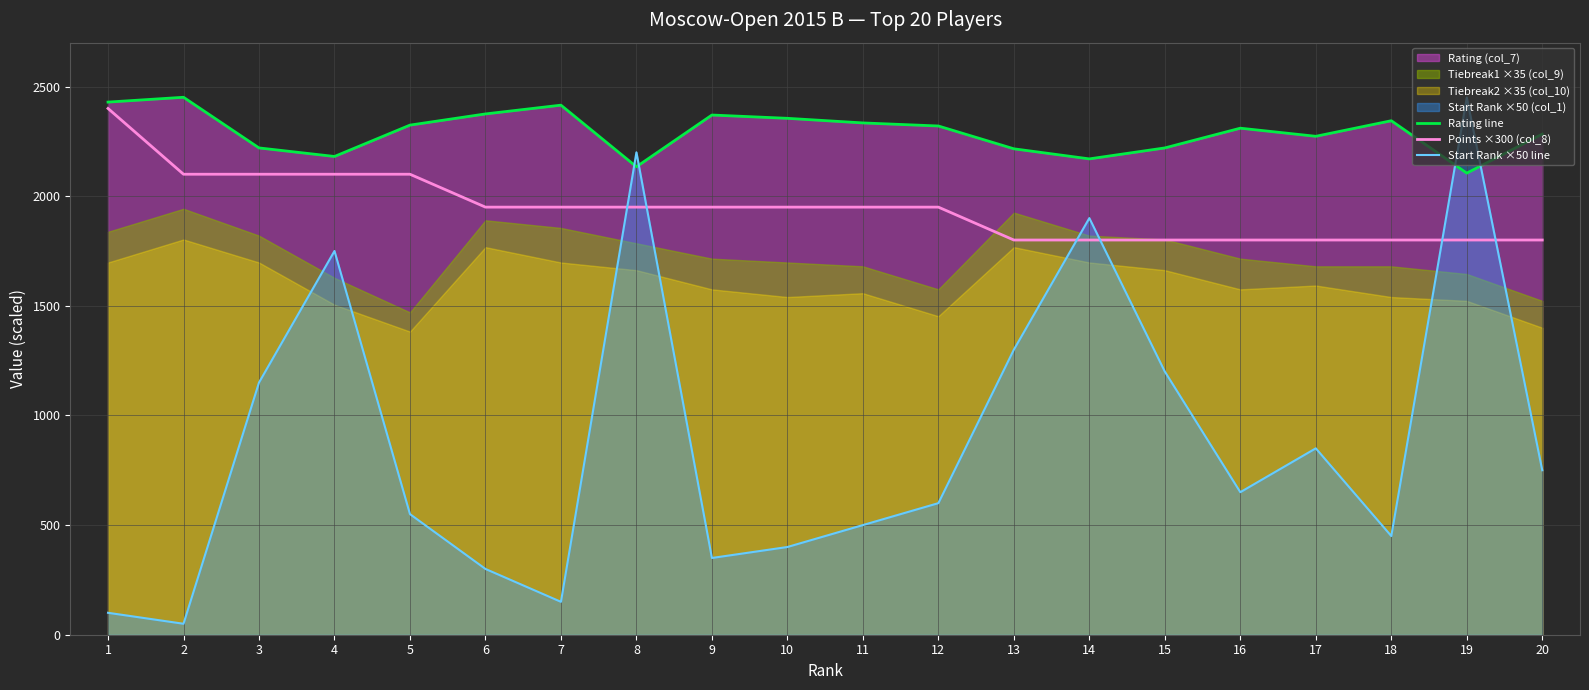

True or false: Start Rank ×50 line has more than 2 points higher than both neighbors.

True